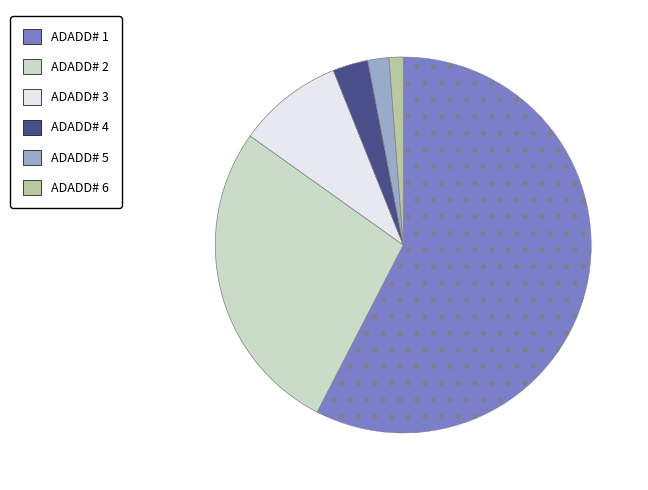

Does any single category account for the majority?

Yes